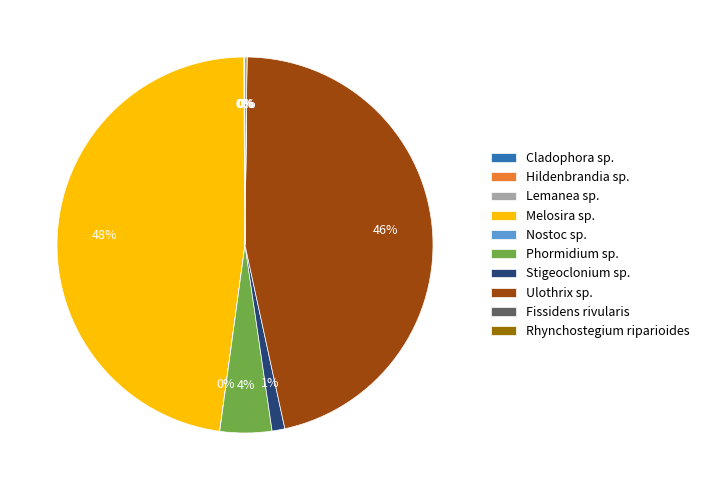

Is there a majority slice in this chart?

No